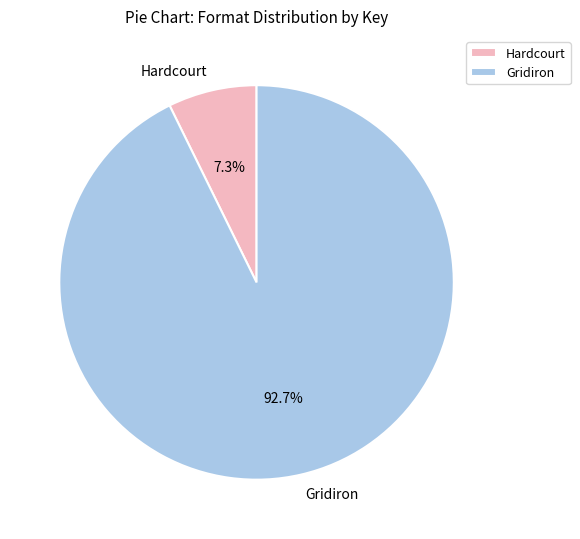

What is the largest slice in the pie chart?

Gridiron